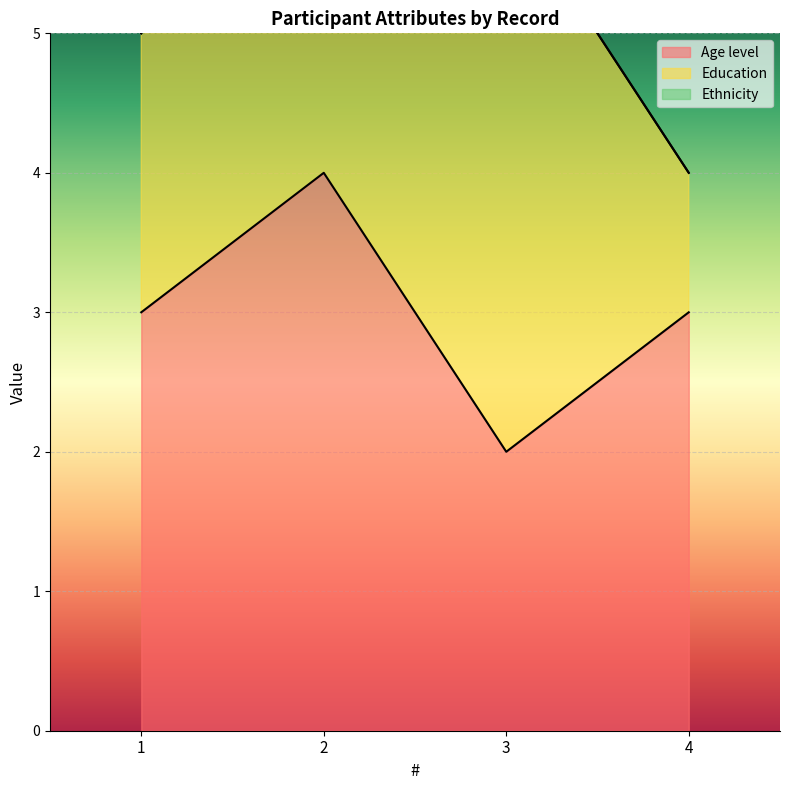

Which category has the lowest value in the Age level series?

3